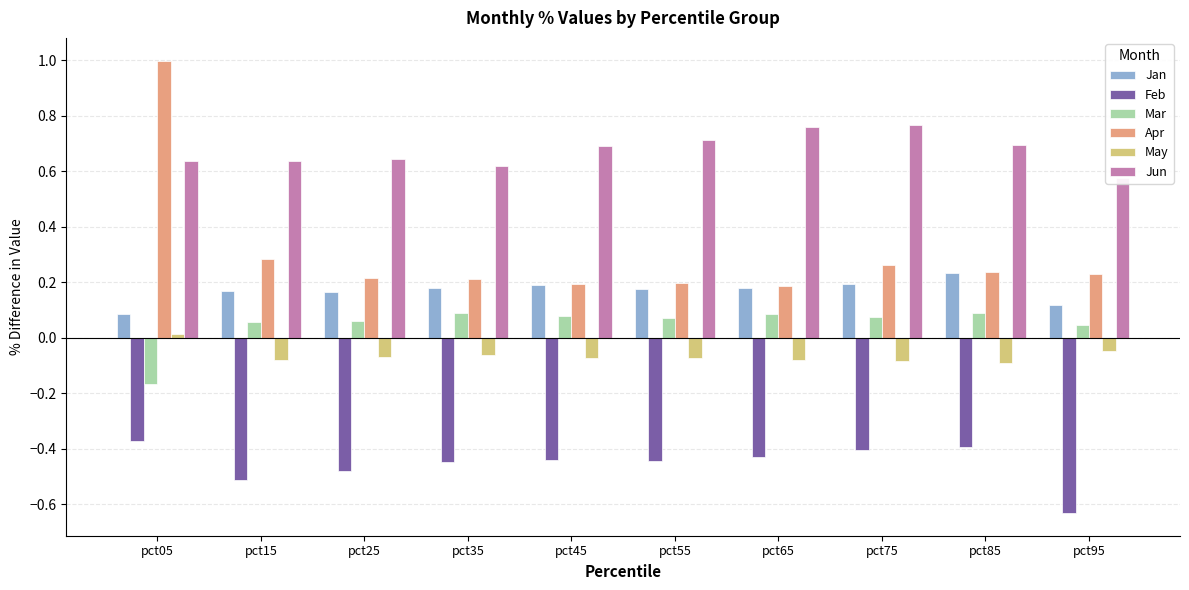

At which label is May closest to 0?

pct05